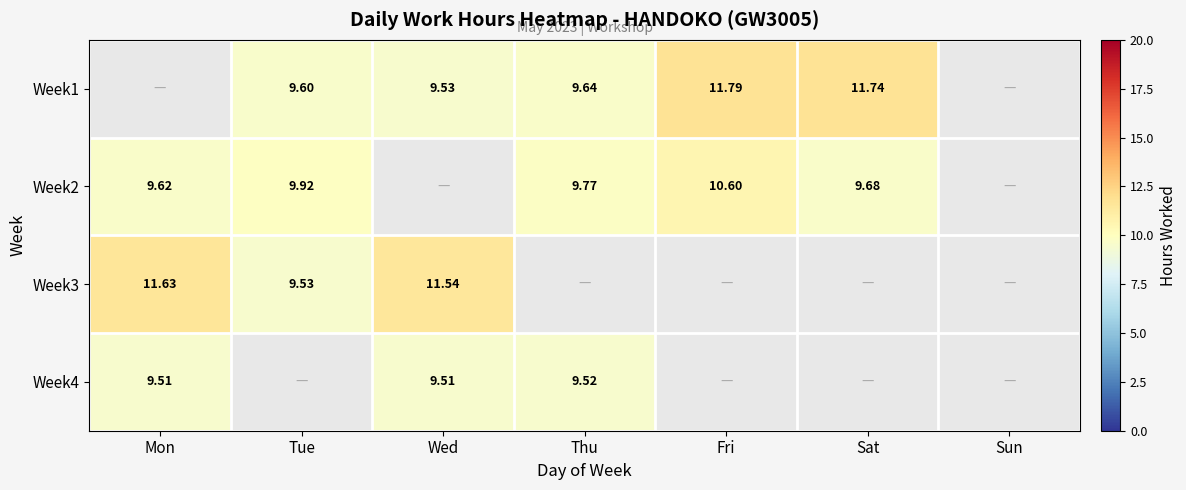

Is the value of Week2 at Sat greater than the value of Week1 at Wed?

Yes